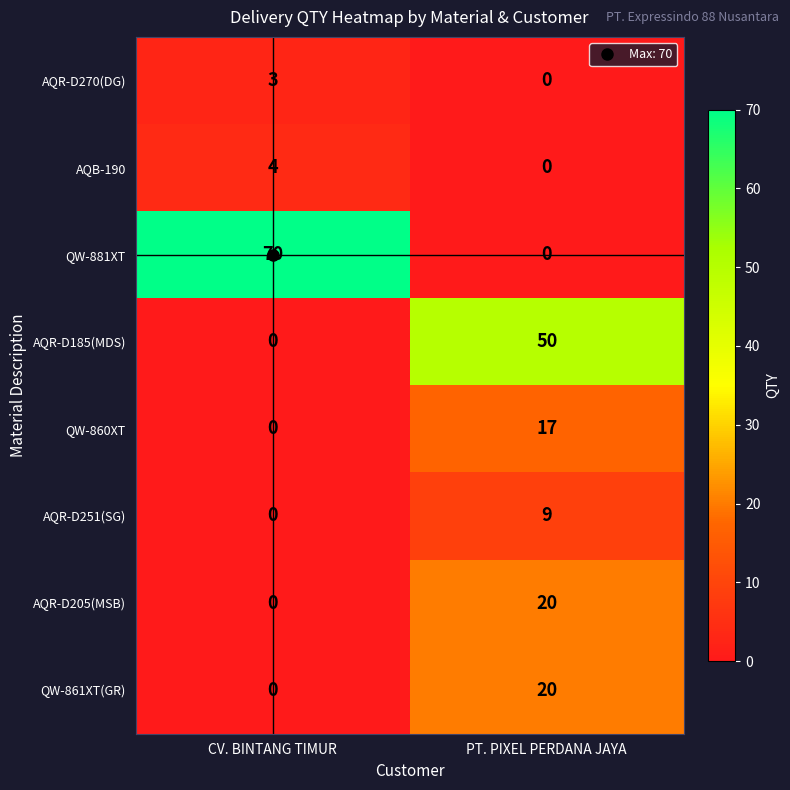

Count the number of data series in this chart.

8